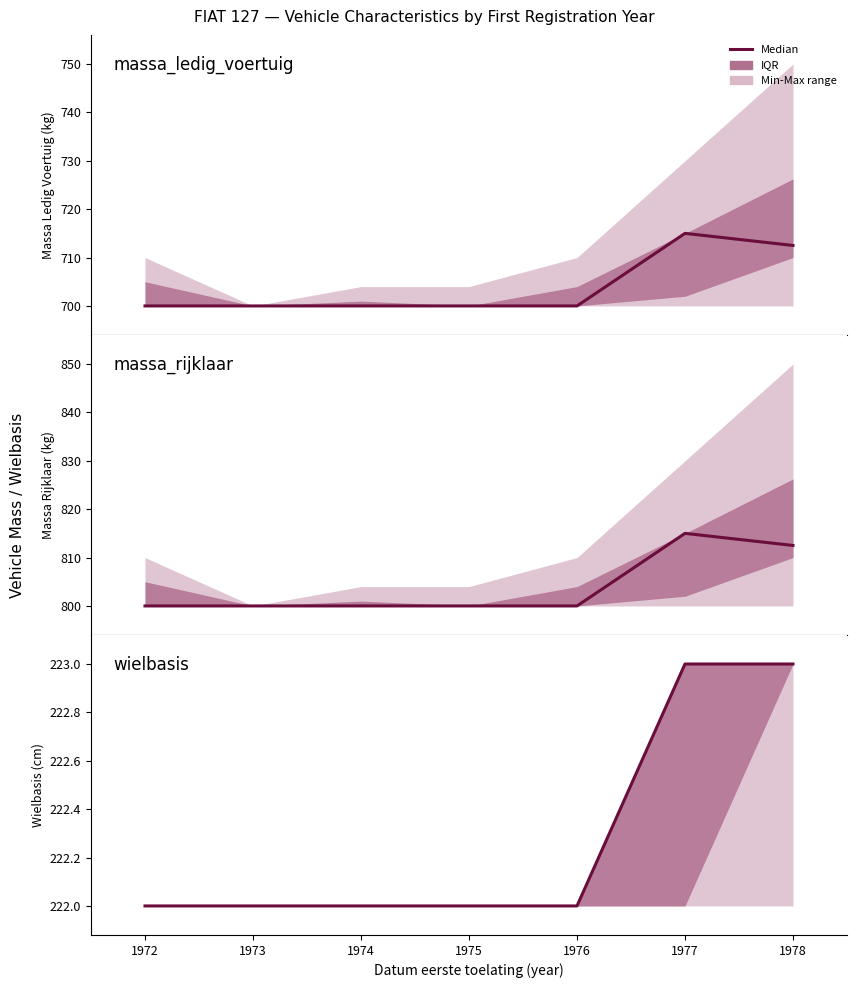

Approximately how many times larger is the value at 1976 compared to 1978?

1.0